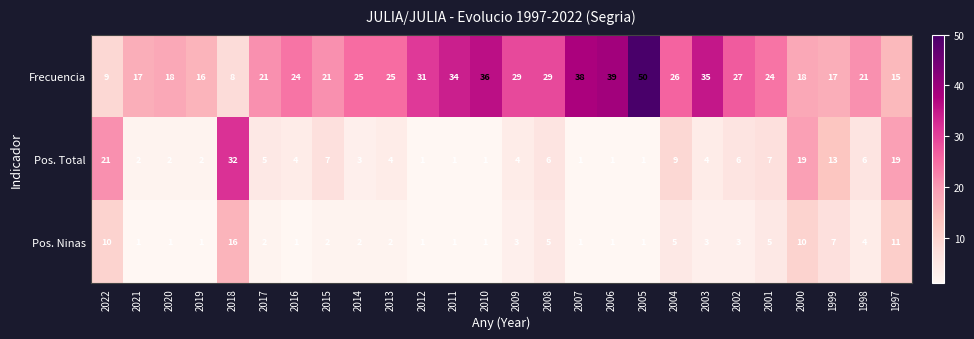

Is the value of Pos. Ninas at 2011 greater than the value of Frecuencia at 2000?

No